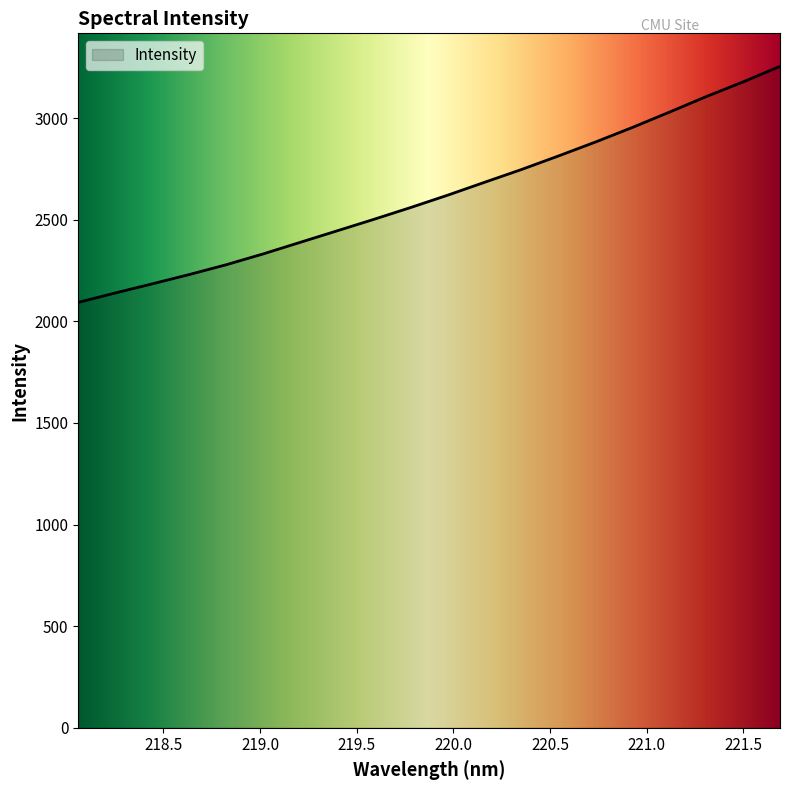

What is the minimum value shown in the chart?

2093.2